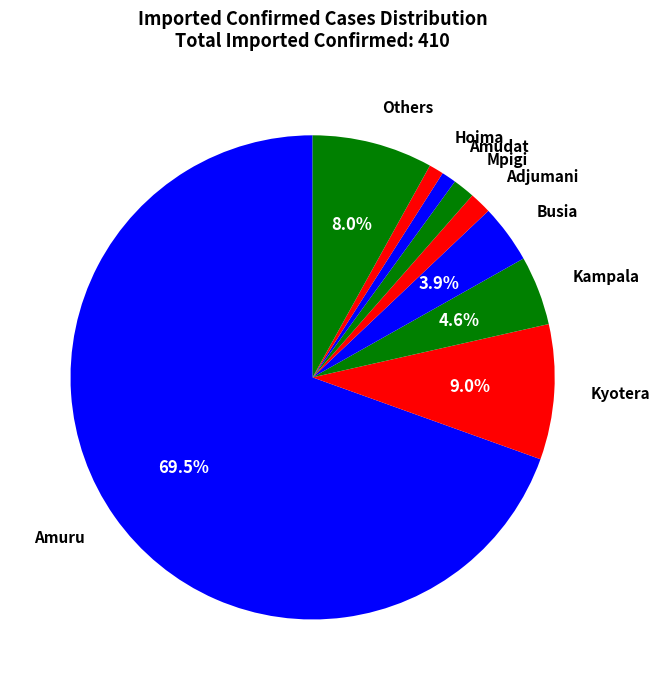

Is it true that Adjumani is 11% of the pie?

False